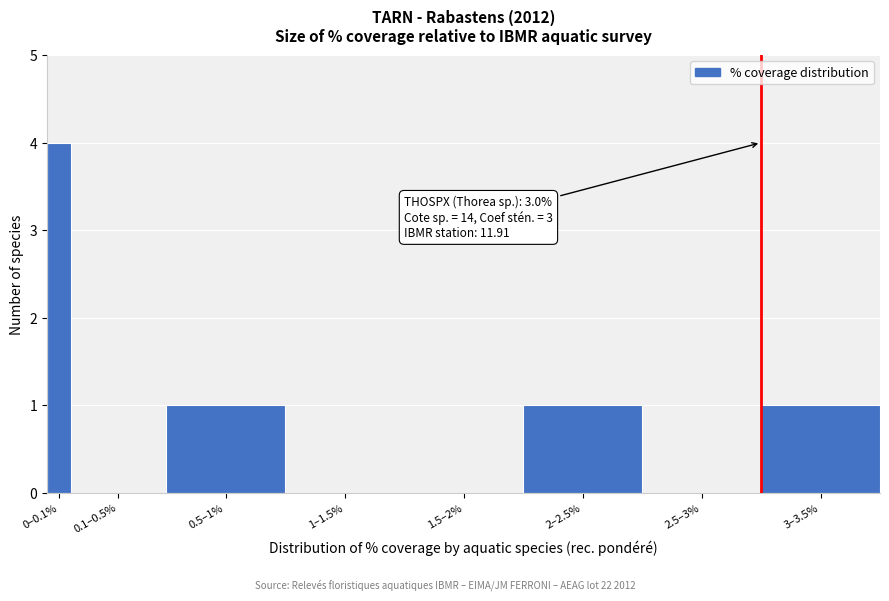

Reading left to right, list all the values displayed in this chart.

0–0.1%=4	0.1–0.5%=0	0.5–1%=1	1–1.5%=0	1.5–2%=0	2–2.5%=1	2.5–3%=0	3–3.5%=1